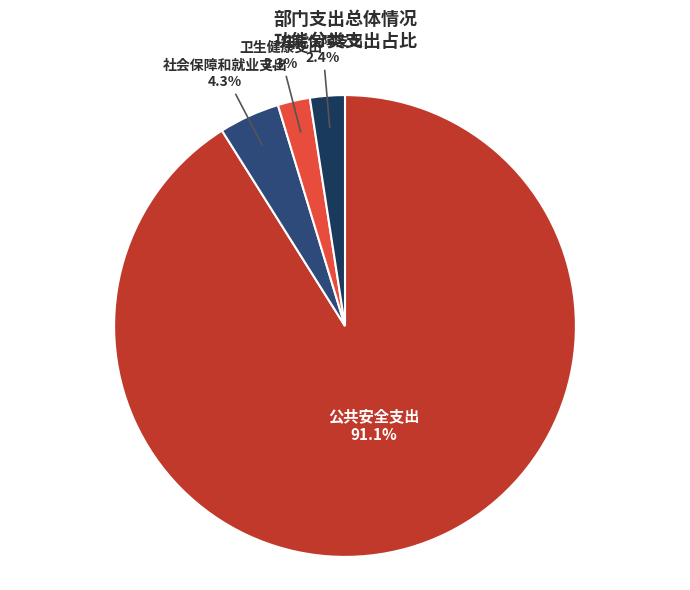

Count the number of slices in the pie.

4